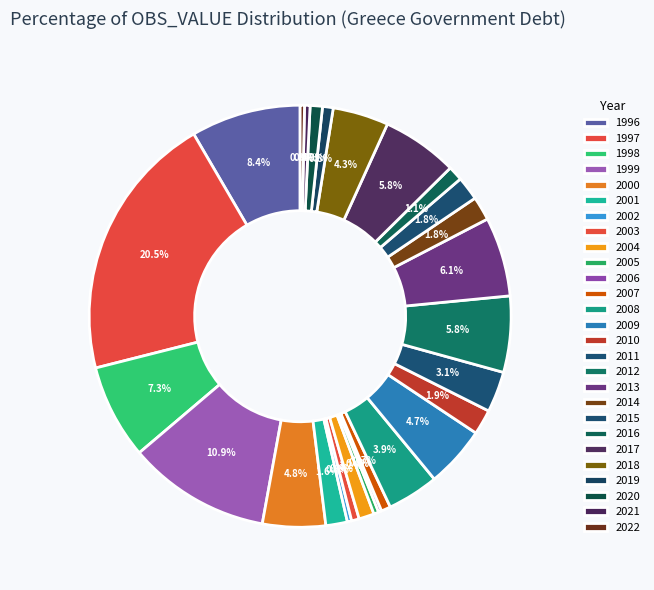

To the nearest percent, what portion does 2020 represent?

1%